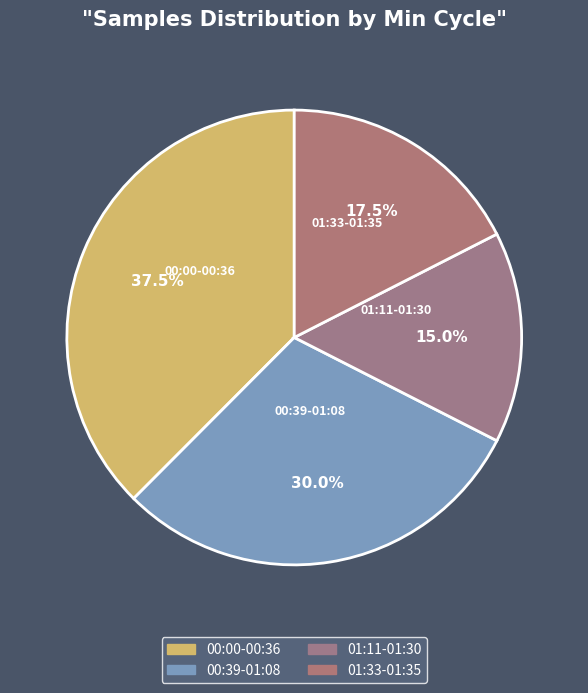

Is the sum of 01:33-01:35 and 01:11-01:30 greater than half?

No